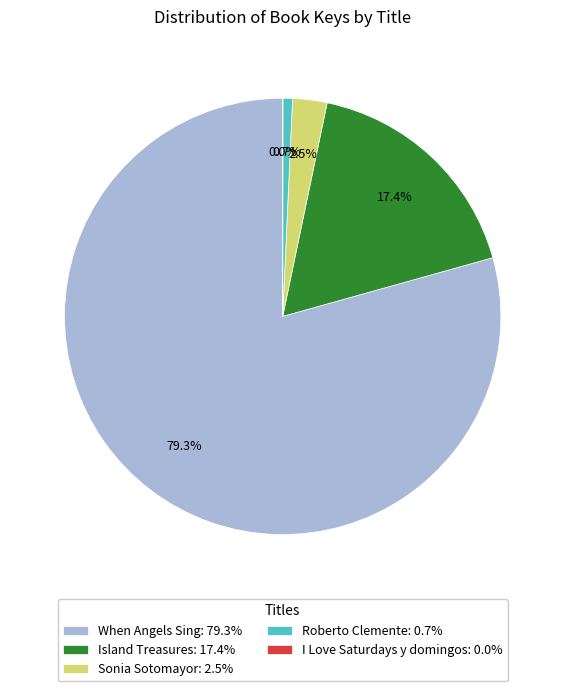

Does When Angels Sing: 79.3% account for over 50% of the chart?

Yes